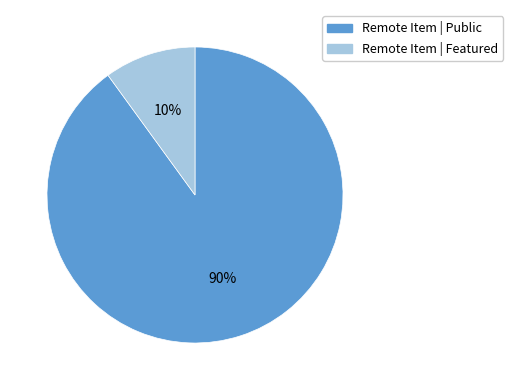

Count the number of slices in the pie.

2